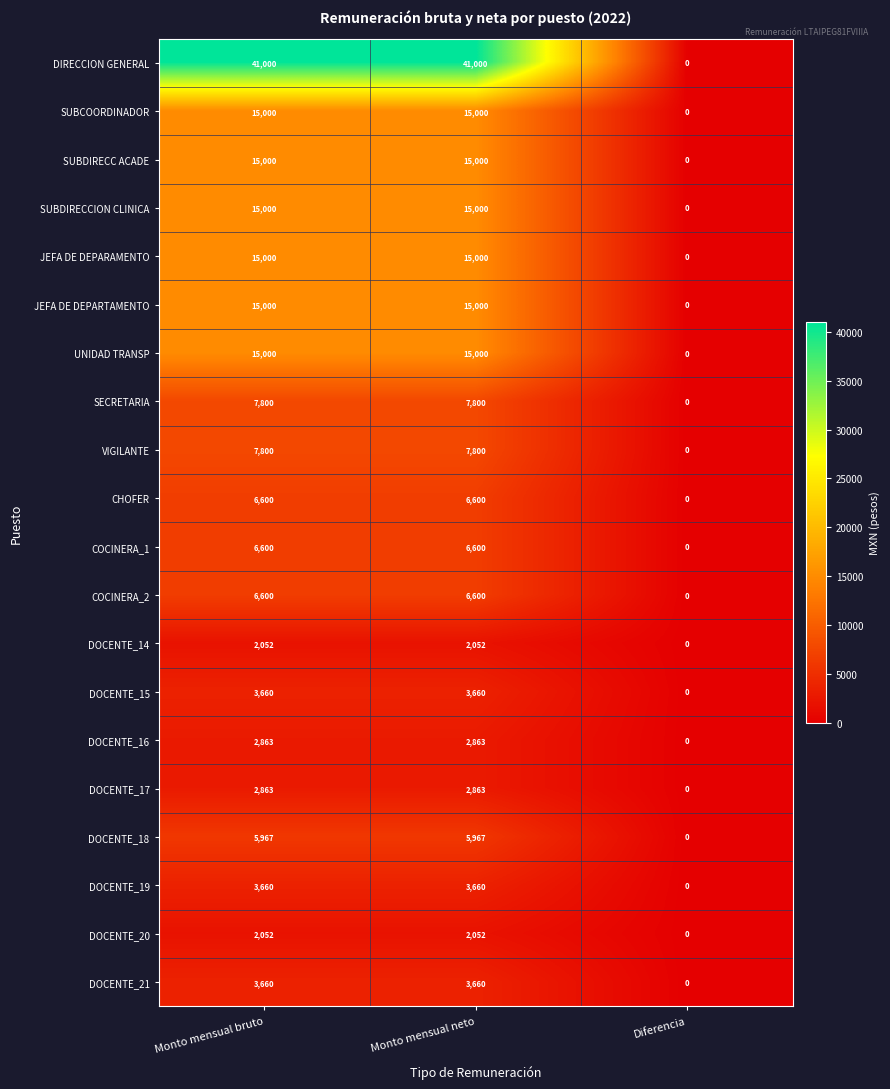

What is the total value across all series at Monto mensual neto?

193177